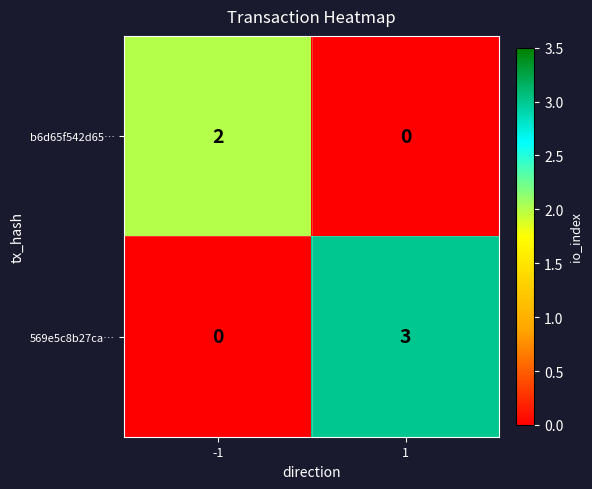

What is the greatest value displayed?

3